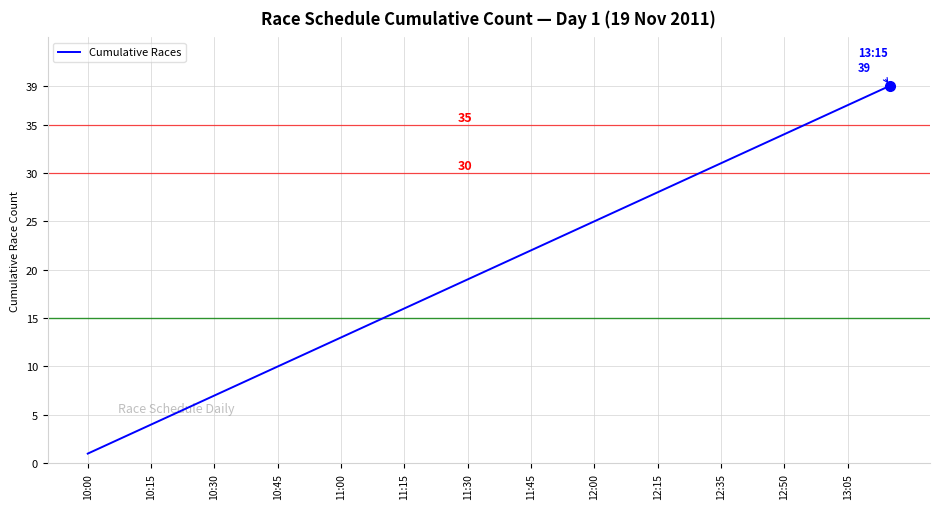

What is the difference between the maximum and minimum values?

38